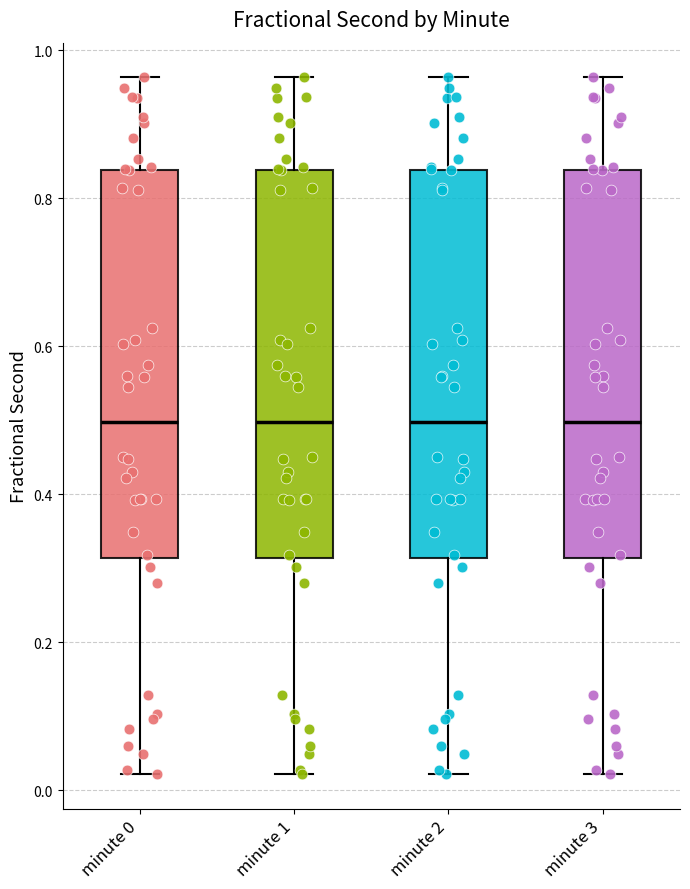

Reading left to right, transcribe this box plot: for each box, give where its median line is, the range the box spans, and where its two whiskers end, as read against the y-axis. The values are not printed on the chart, so give them approximately, as read against the axis.

minute 0: median 0.50, box 0.32 to 0.84, whiskers 0.02 to 0.96
minute 1: median 0.50, box 0.32 to 0.84, whiskers 0.02 to 0.96
minute 2: median 0.50, box 0.32 to 0.84, whiskers 0.02 to 0.96
minute 3: median 0.50, box 0.32 to 0.84, whiskers 0.02 to 0.96